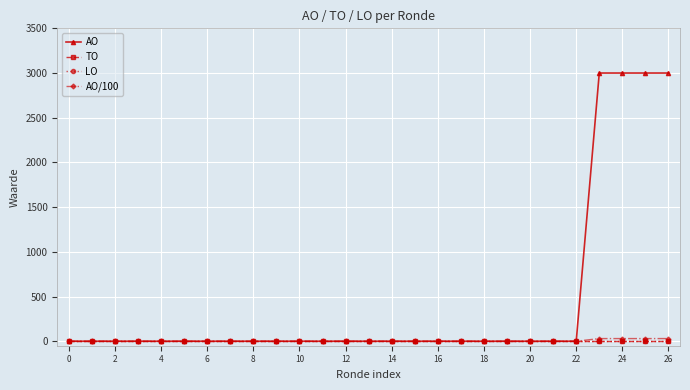

Is this an area chart (filled region under the line)?

No